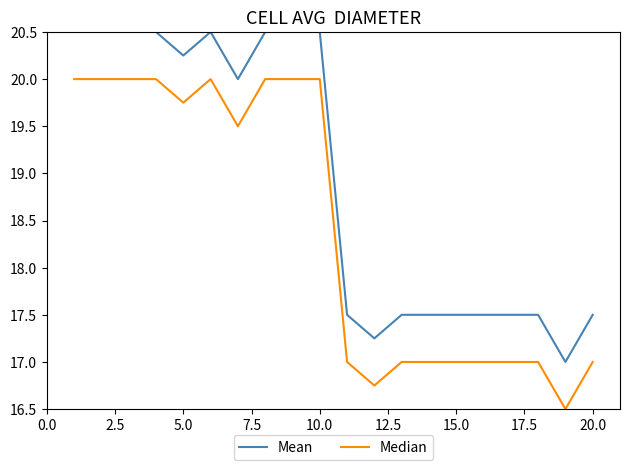

Which series has the largest total across all categories?

Mean